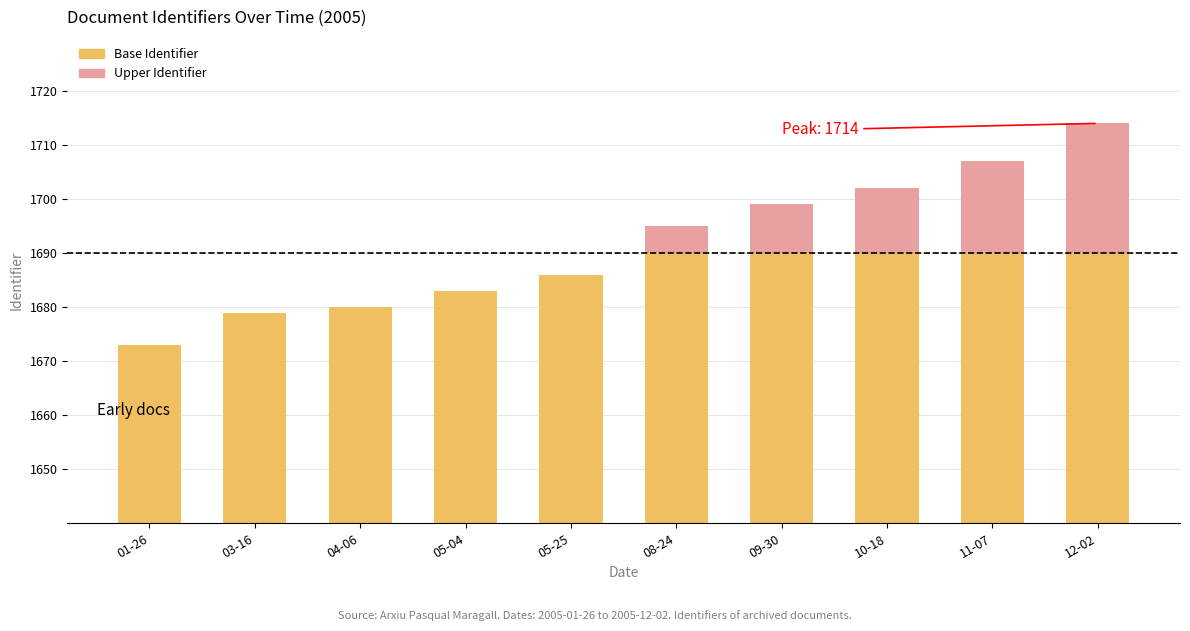

Reading right to left, transcribe all the data shown in this chart.

Base Identifier: 1690	1690	1690	1690	1690	1686	1683	1680	1679	1673
Upper Identifier: 24	17	12	9	5	0	0	0	0	0